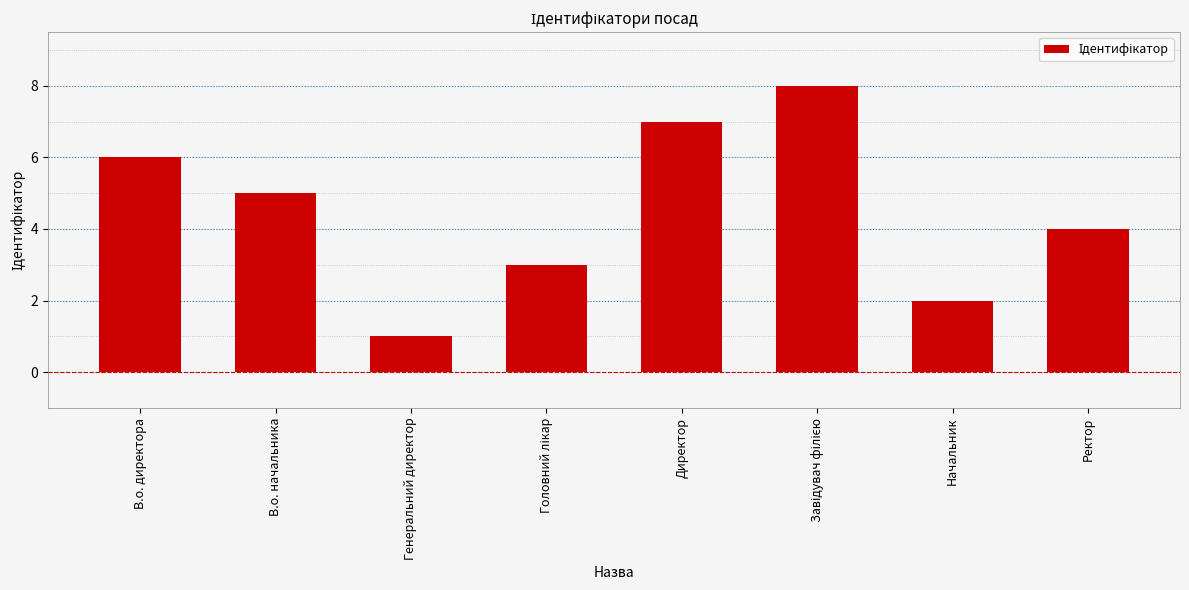

Reading right to left, what are all the values shown in this chart?

4	2	8	7	3	1	5	6